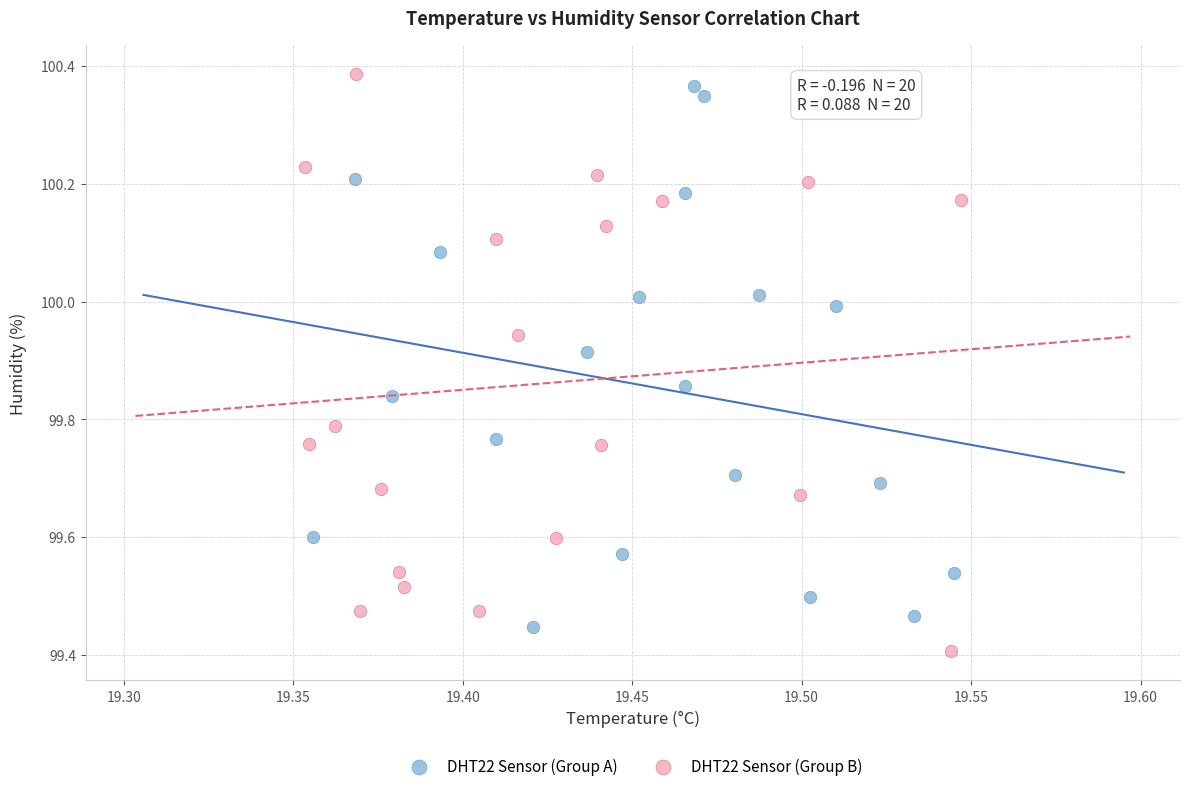

Which series has the widest spread of Y values?

DHT22 Sensor (Group B)